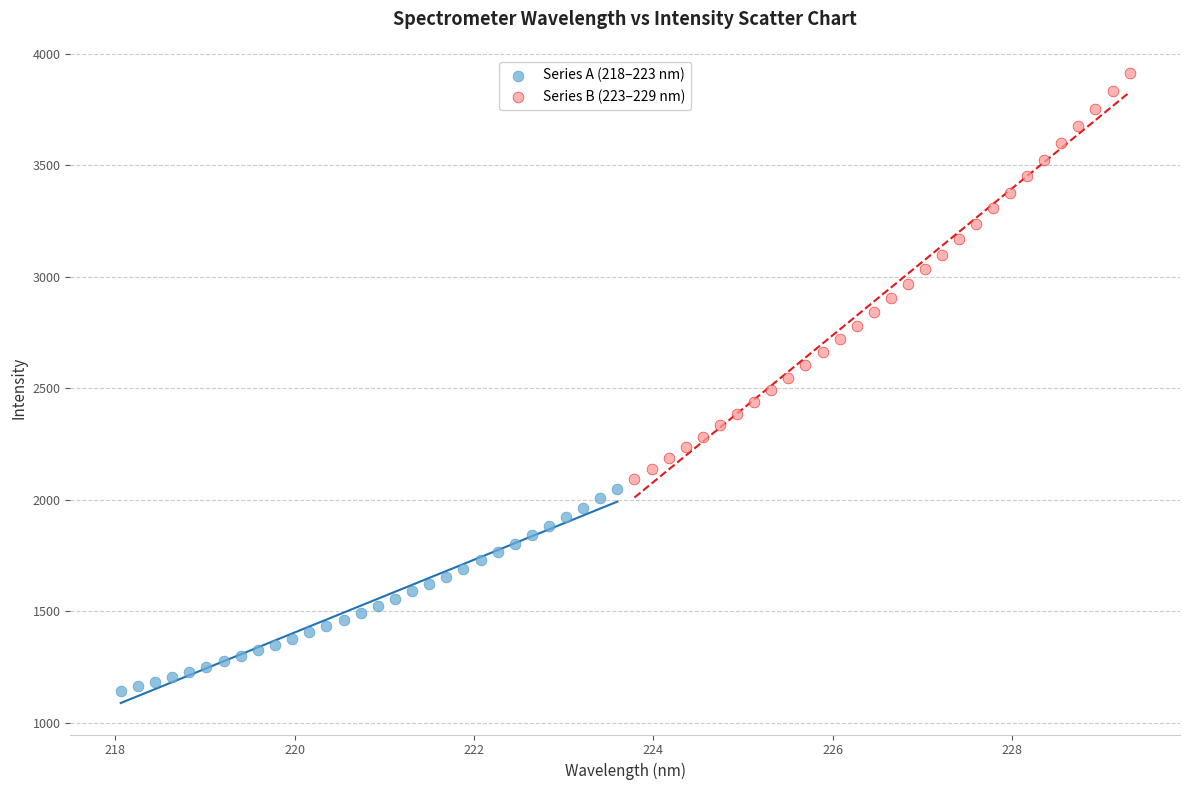

Which series reaches the maximum Y coordinate?

Series B (223–229 nm)